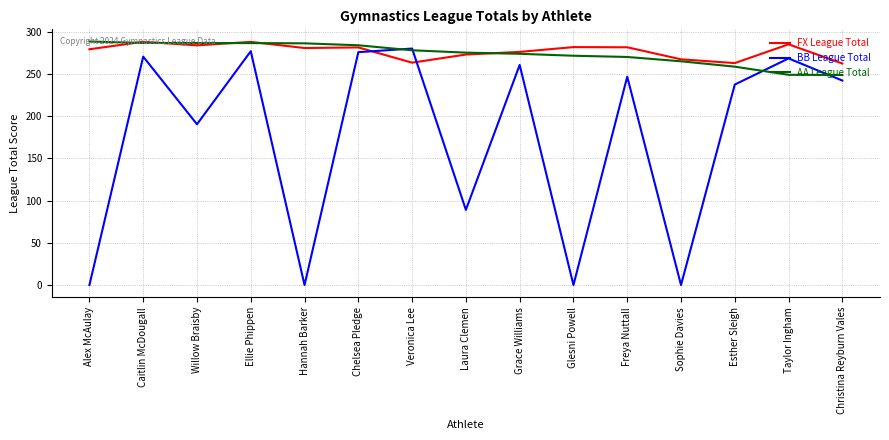

At how many categories does at least one series exceed 125?

15